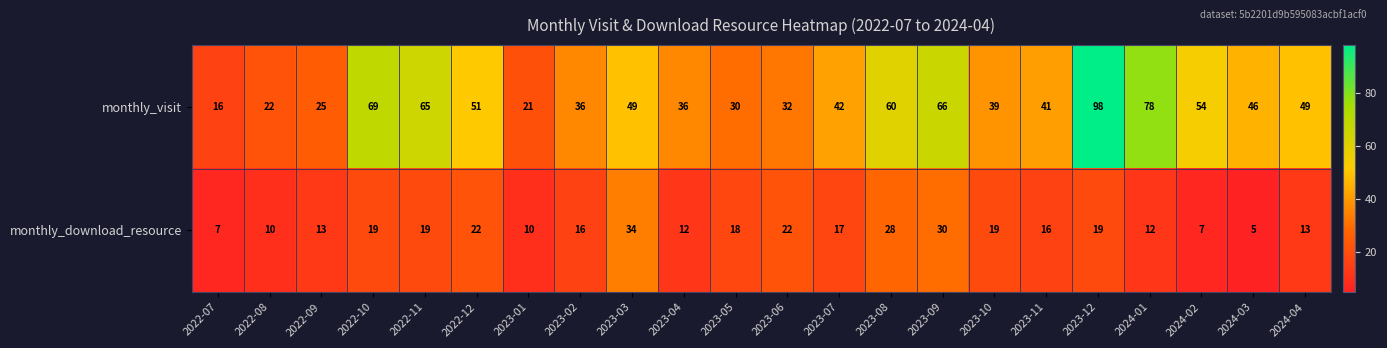

Rank the series by their average value, from highest to lowest.

monthly_visit, monthly_download_resource